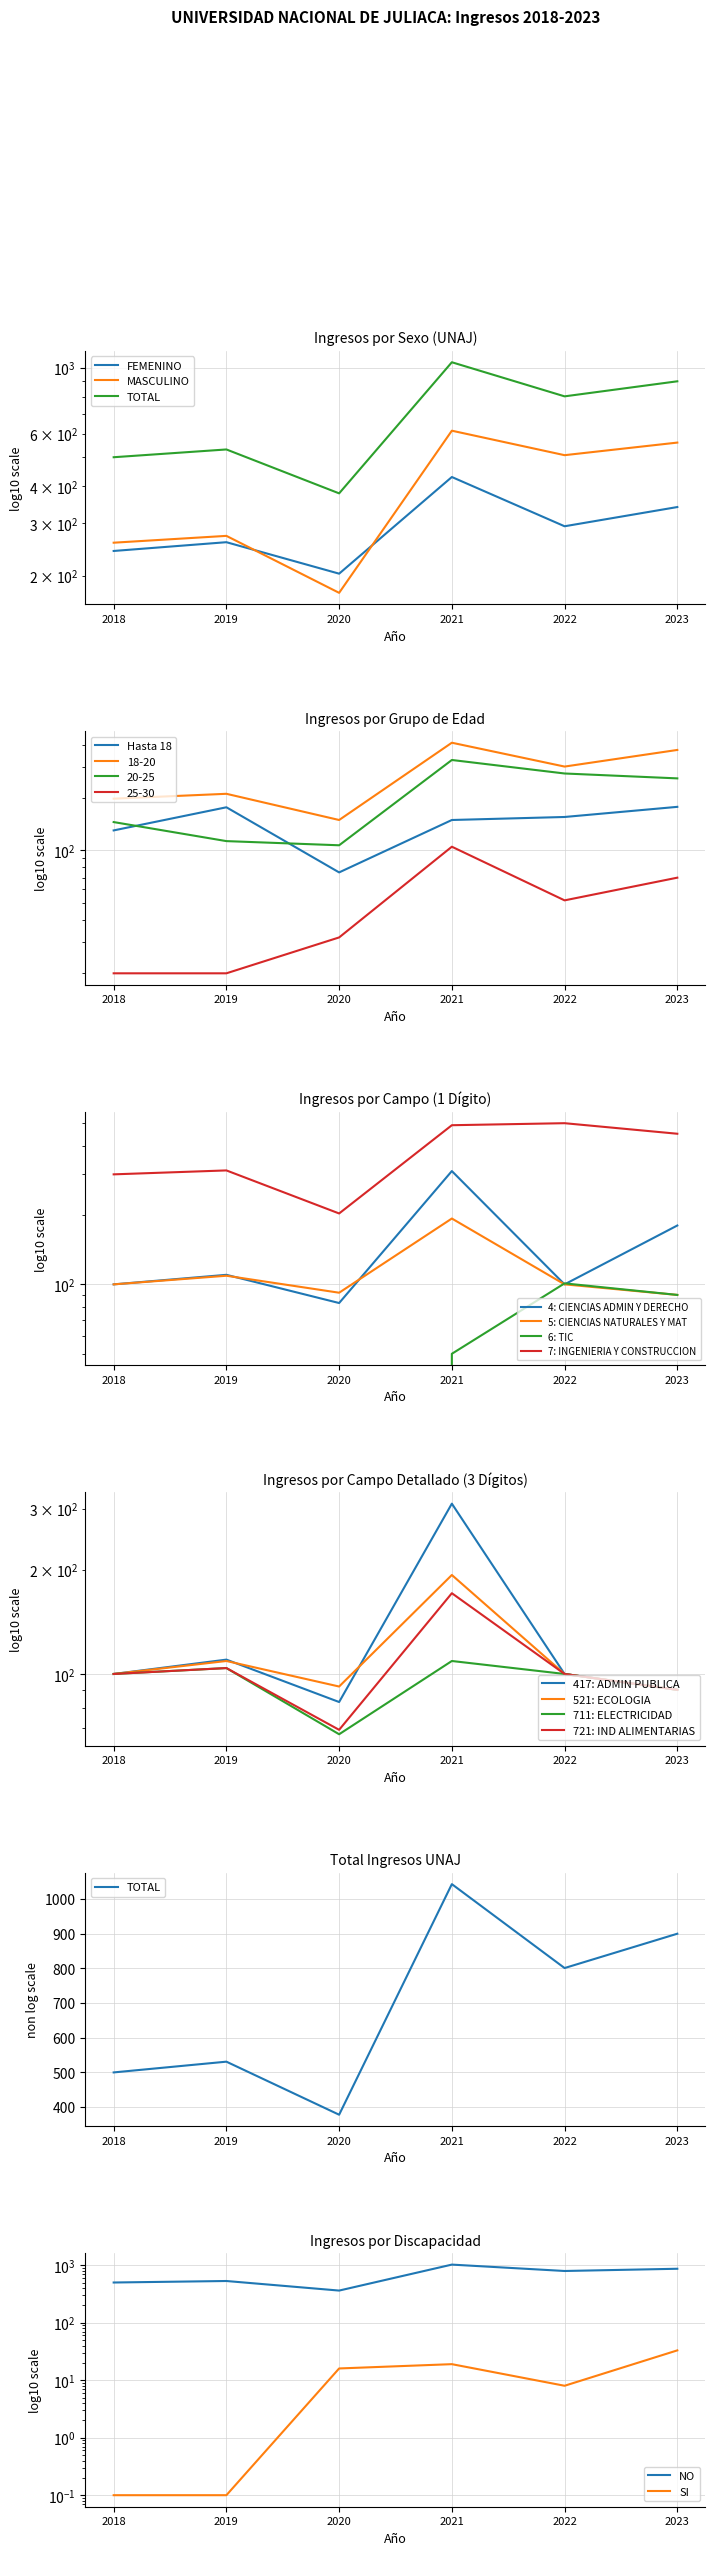

What is the value of the MASCULINO point at the 1st from the left?

258